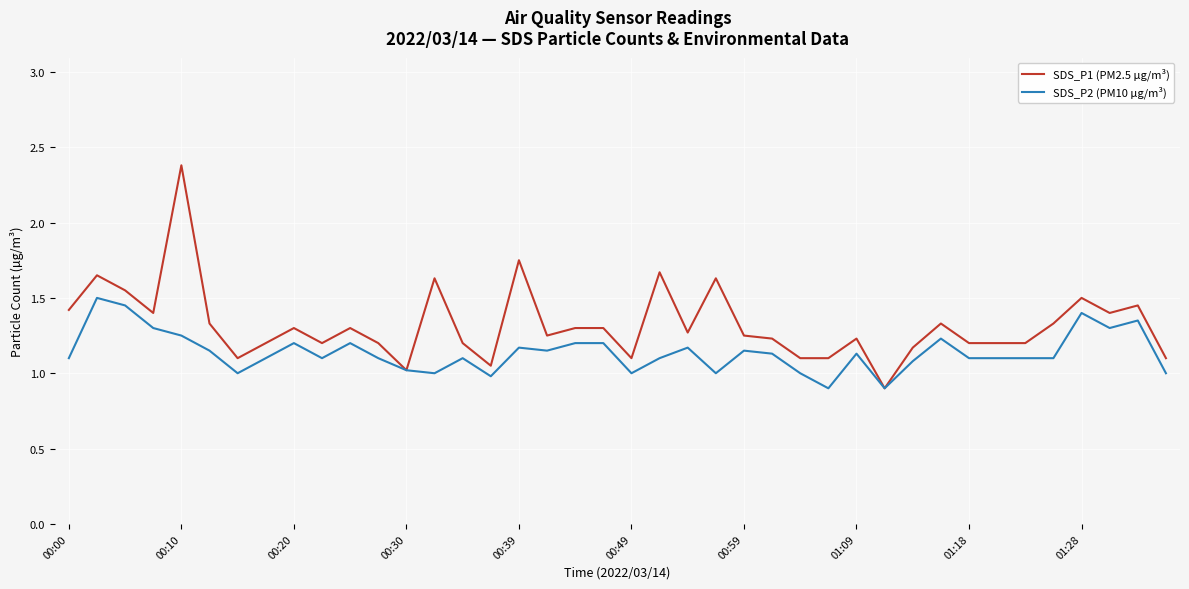

Which series has the largest total across all categories?

SDS_P1 (PM2.5 µg/m³)